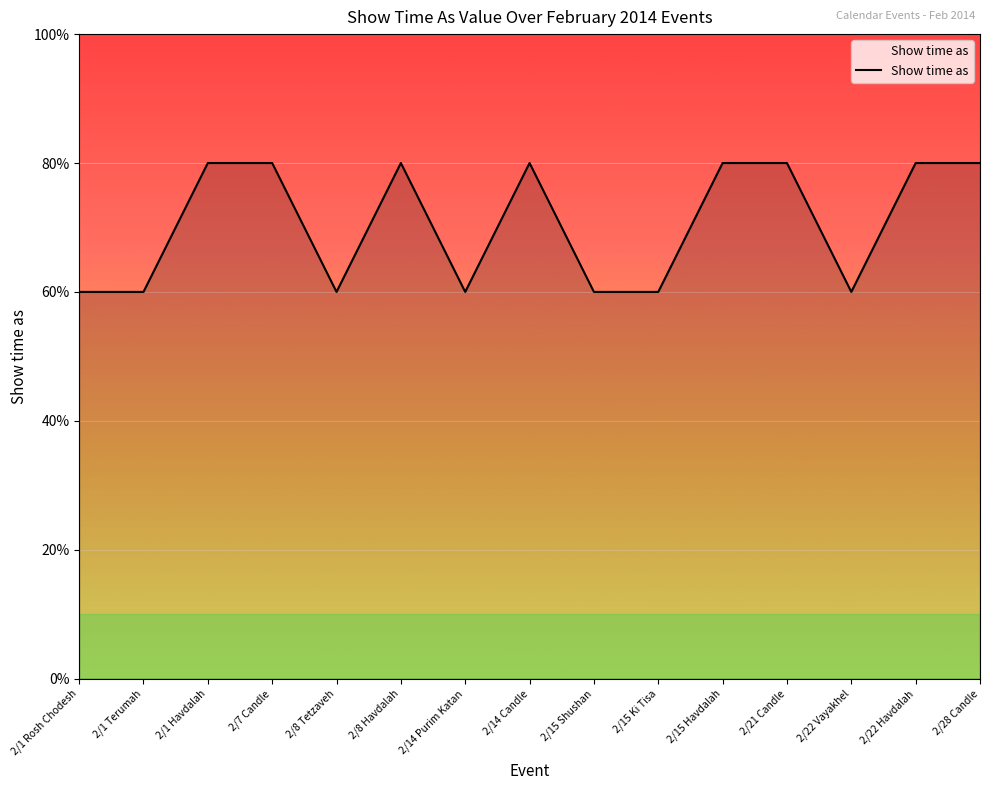

Does the chart display data point markers on the line(s)?

No